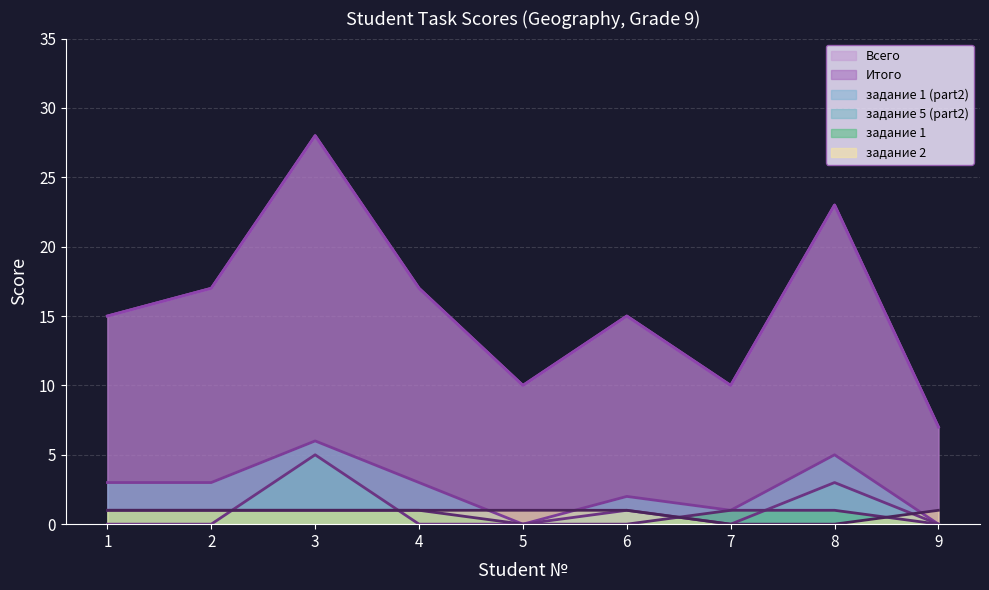

Where is задание 1 (part2) nearest to the value 3?

1